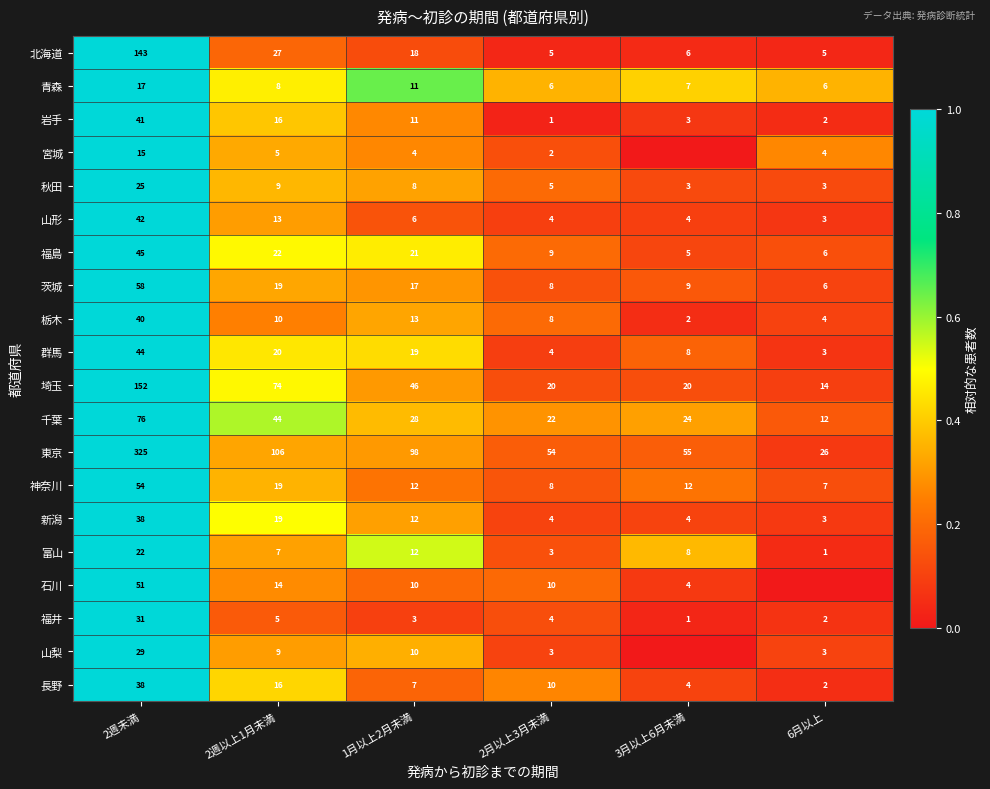

At which label does 秋田 first exceed 8?

2週未満